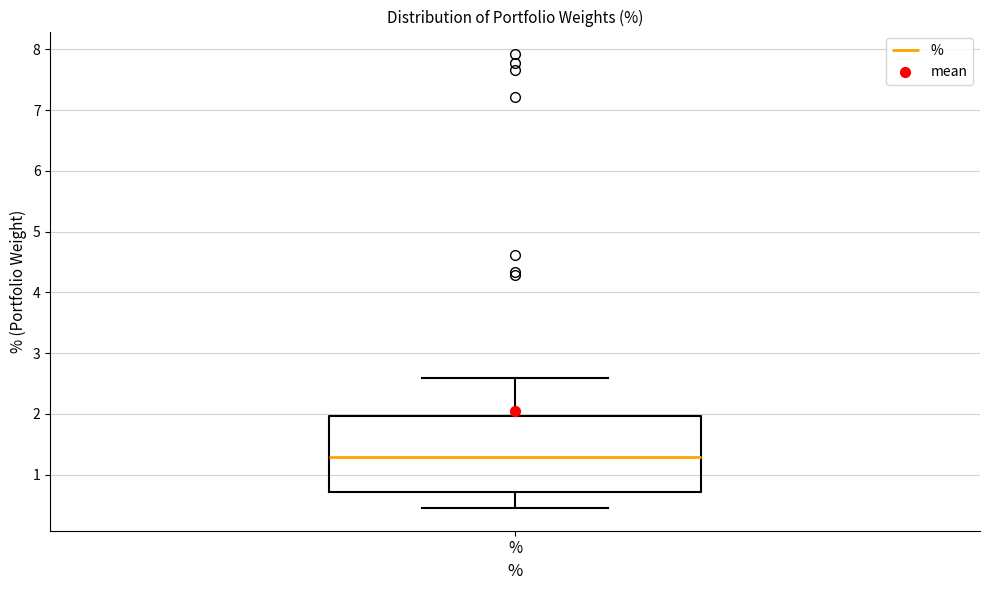

Where does the lower whisker of the box for % end on the y-axis? The values are not printed on the chart, so give them approximately, as read against the axis.

0.5